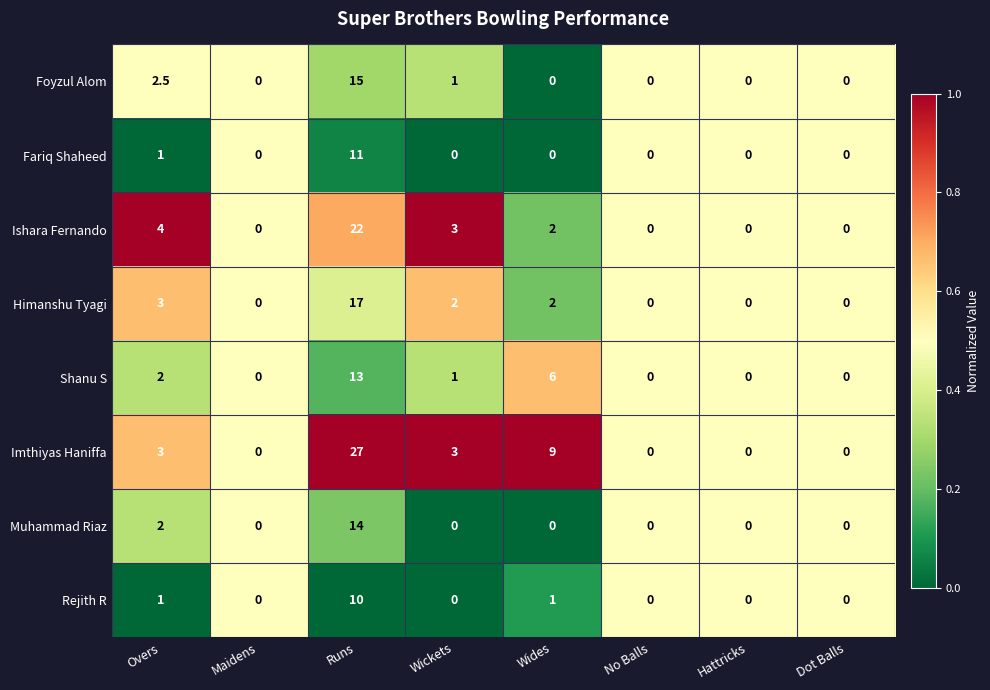

What is the difference between the maximum and minimum values in the Imthiyas Haniffa series?

27.0